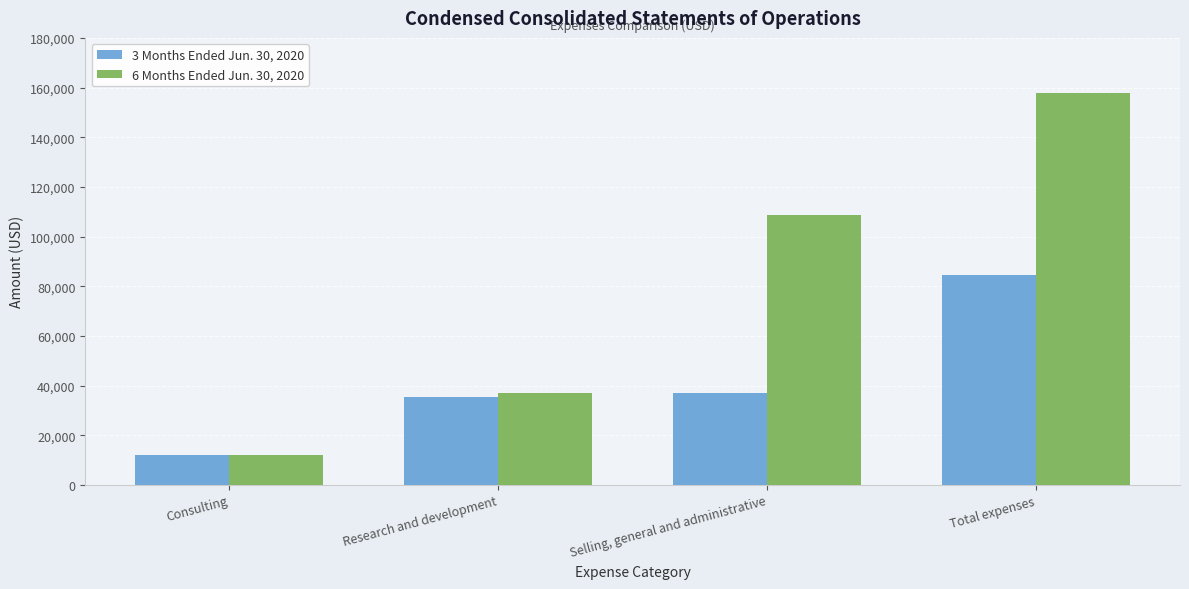

How many bars are there in total?

8